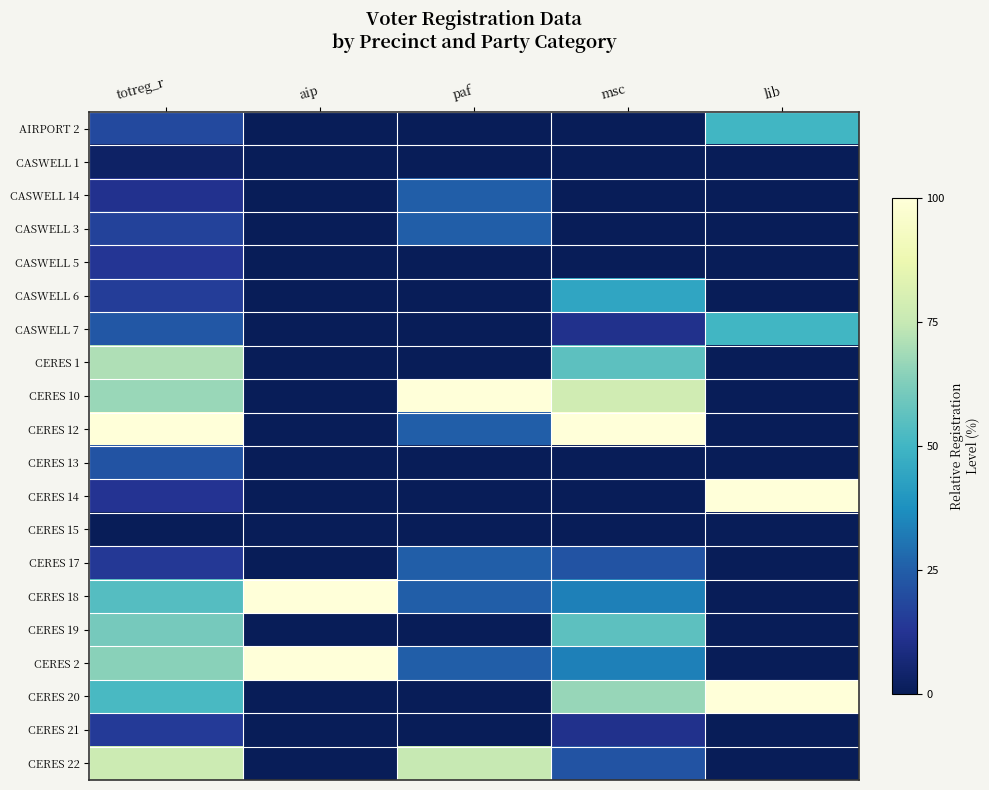

How many categories are shown in the chart?

5